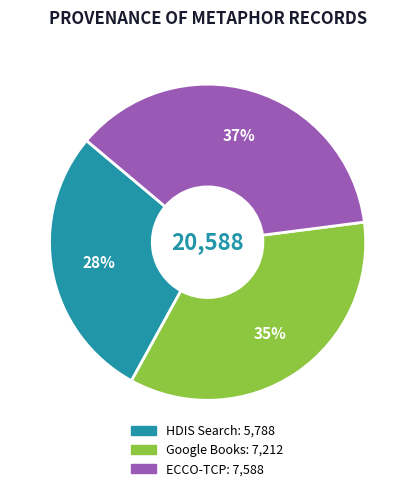

Does any single category account for the majority?

No